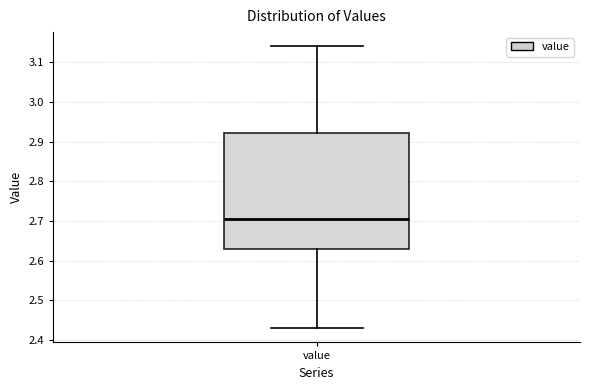

Where does the upper whisker of the box for value end on the y-axis? The values are not printed on the chart, so give them approximately, as read against the axis.

3.14